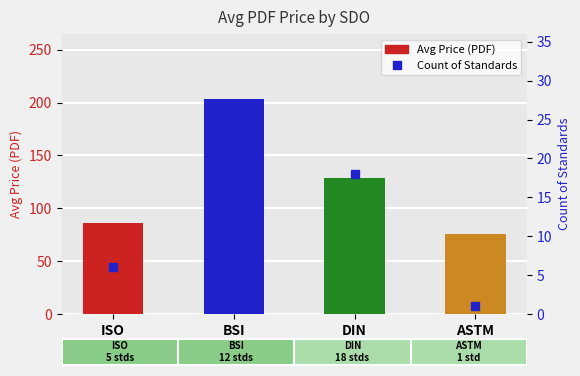

What is the difference between the Avg Price (PDF) values at BSI and ASTM?

127.8